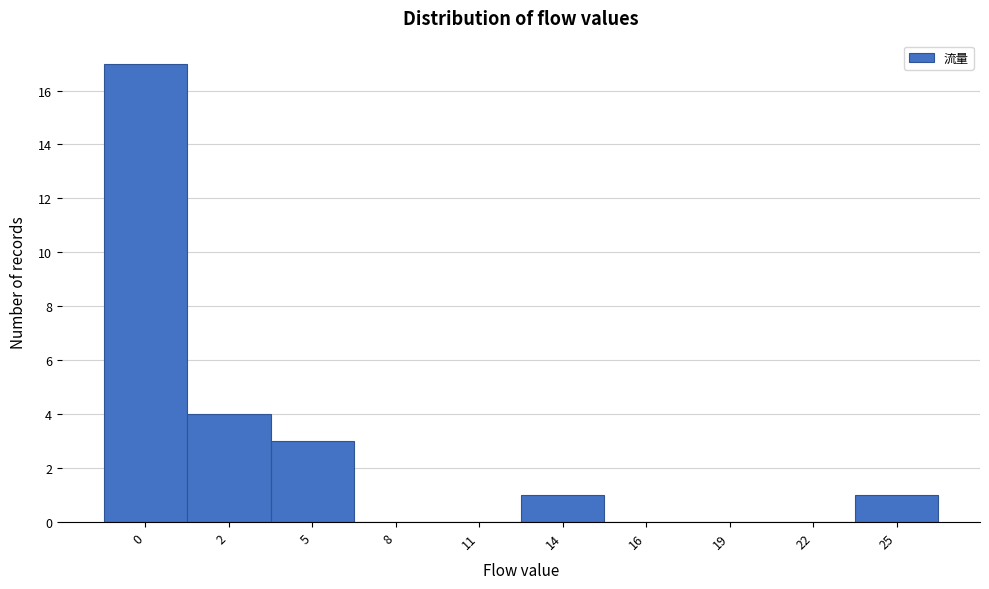

Reading left to right, what are all the values shown in this chart?

0=17	2=4	5=3	8=0	11=0	14=1	16=0	19=0	22=0	25=1